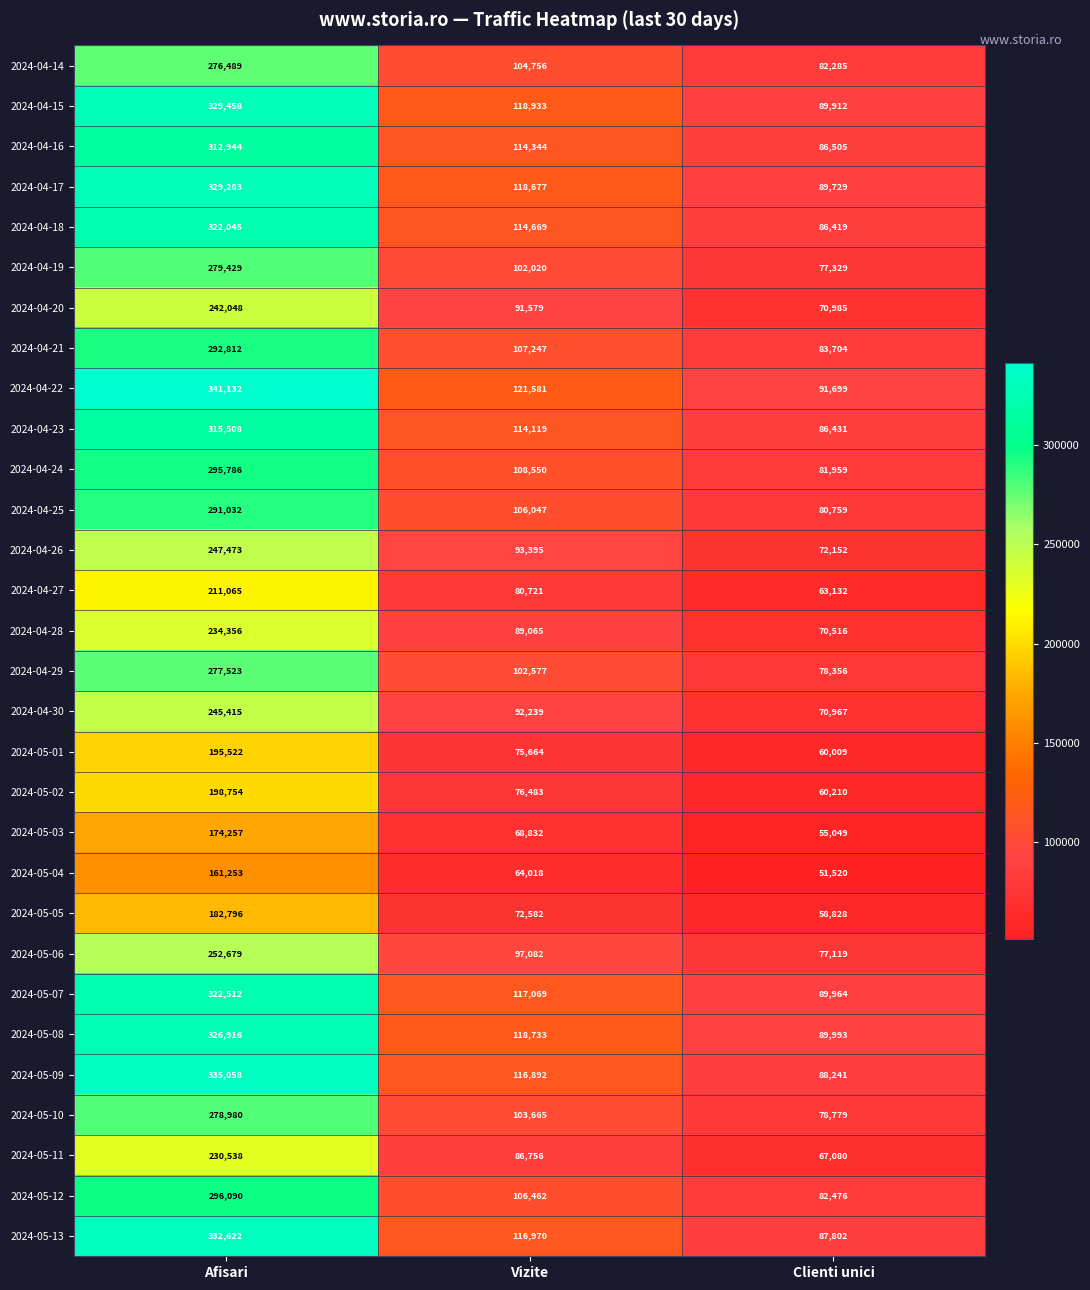

True or false: 2024-05-09 has a value of 335058 at Afisari.

True